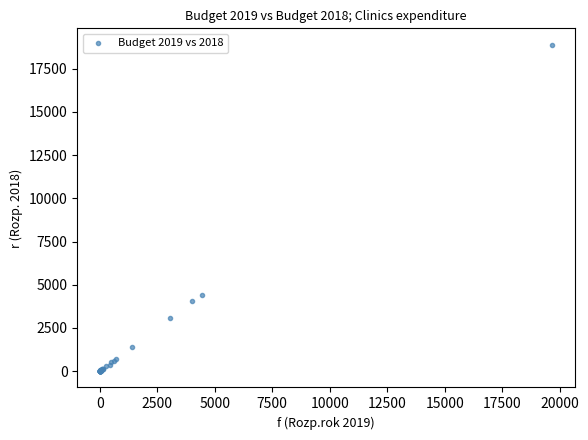

What Y value in the scatter plot is closest to 9448?

4421.6